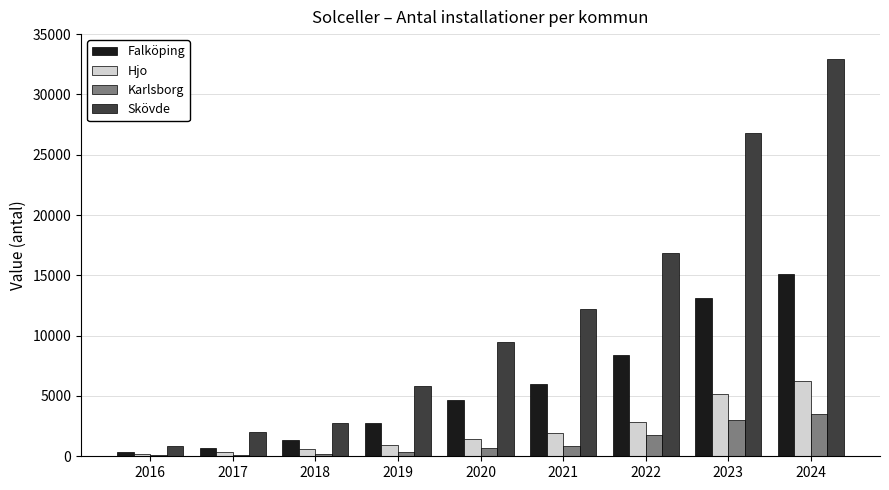

The Hjo series shows 1450 at 2020. True or false?

True